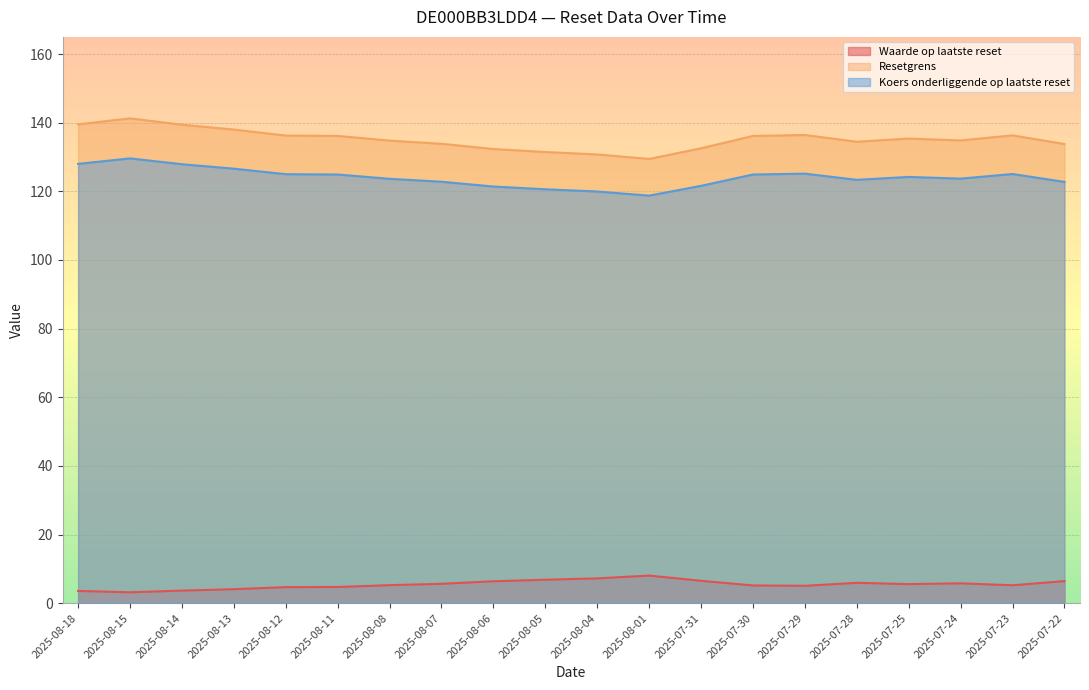

Reading right to left, what are all the values shown in this chart?

Waarde op laatste reset: 6.4	5.2	5.8	5.5	5.9	5.1	5.2	6.5	8.0	7.2	6.8	6.4	5.6	5.2	4.7	4.7	4.1	3.7	3.2	3.6
Resetgrens: 133.8	136.3	134.8	135.4	134.5	136.4	136.1	132.5	129.4	130.7	131.5	132.3	133.9	134.8	136.1	136.2	138.0	139.4	141.3	139.5
Koers onderliggende op laatste reset: 122.8	125.0	123.7	124.2	123.3	125.2	124.9	121.6	118.8	120.0	120.6	121.4	122.8	123.7	124.9	125.0	126.6	127.9	129.6	128.0